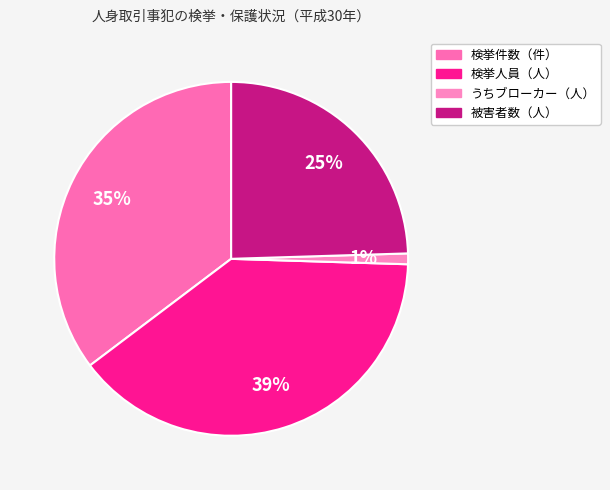

How many slices are in this pie chart?

4